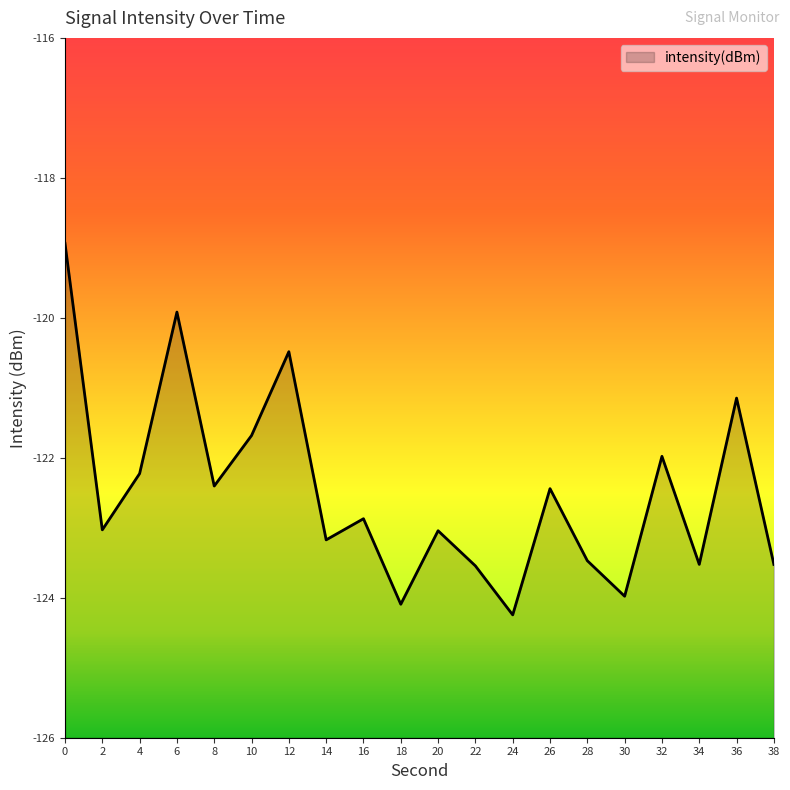

Read the value at 10.

-121.7